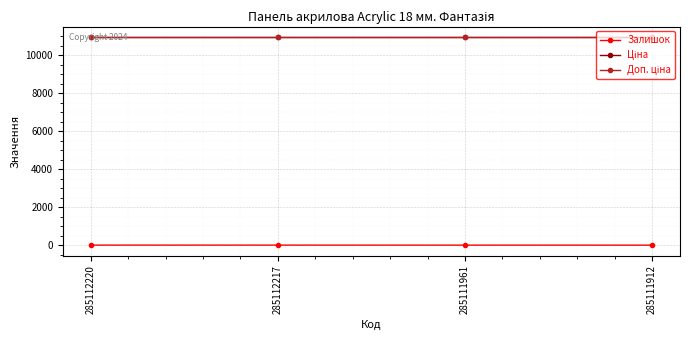

At how many categories does at least one series exceed 4298?

4